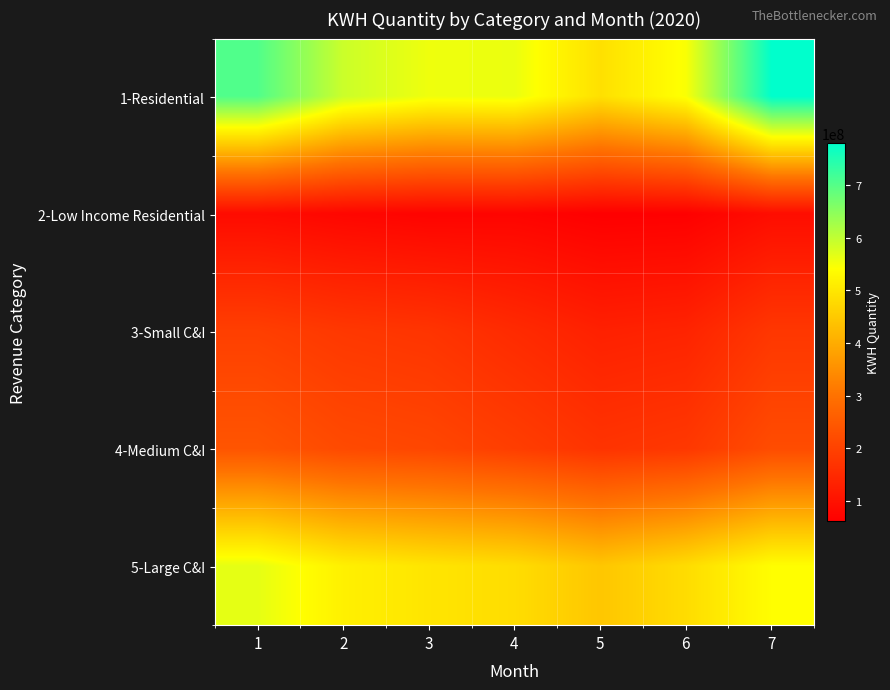

Which series has the widest spread of values?

1-Residential